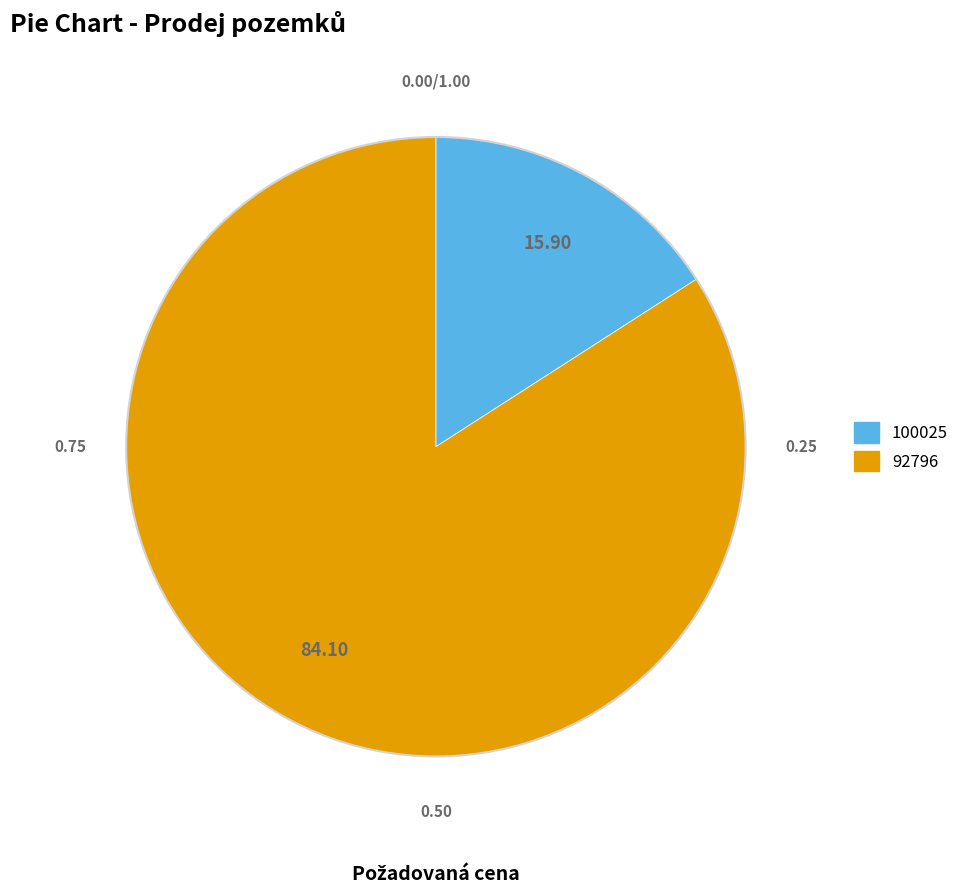

Combined, do 100025 and 92796 account for over 50%?

Yes